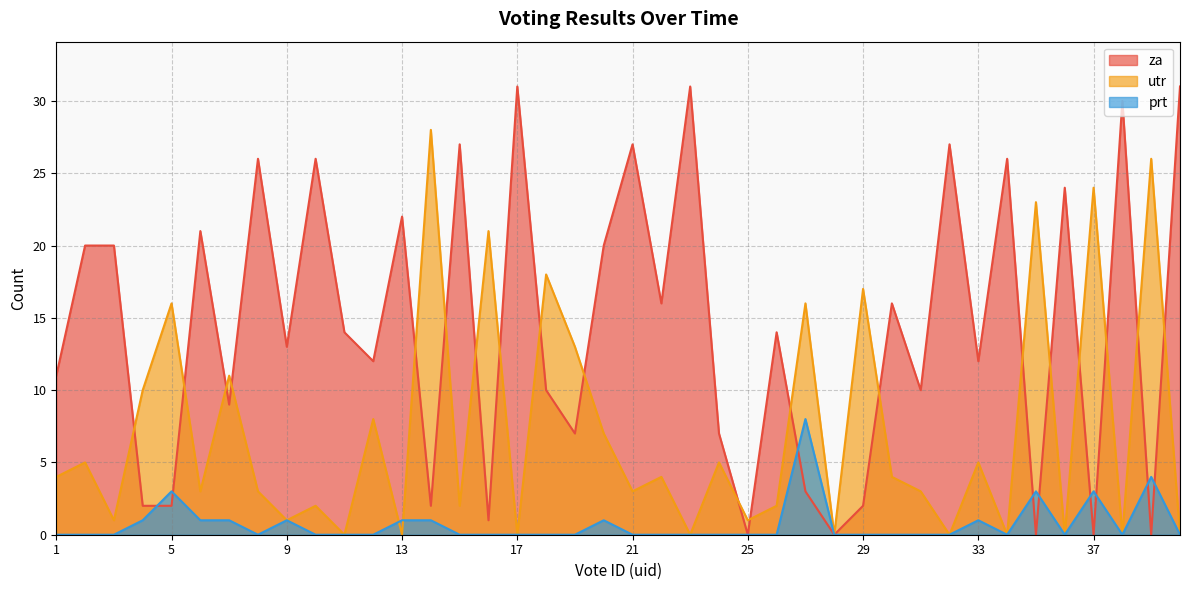

What is the value of the utr point at the 19th from the left?

13